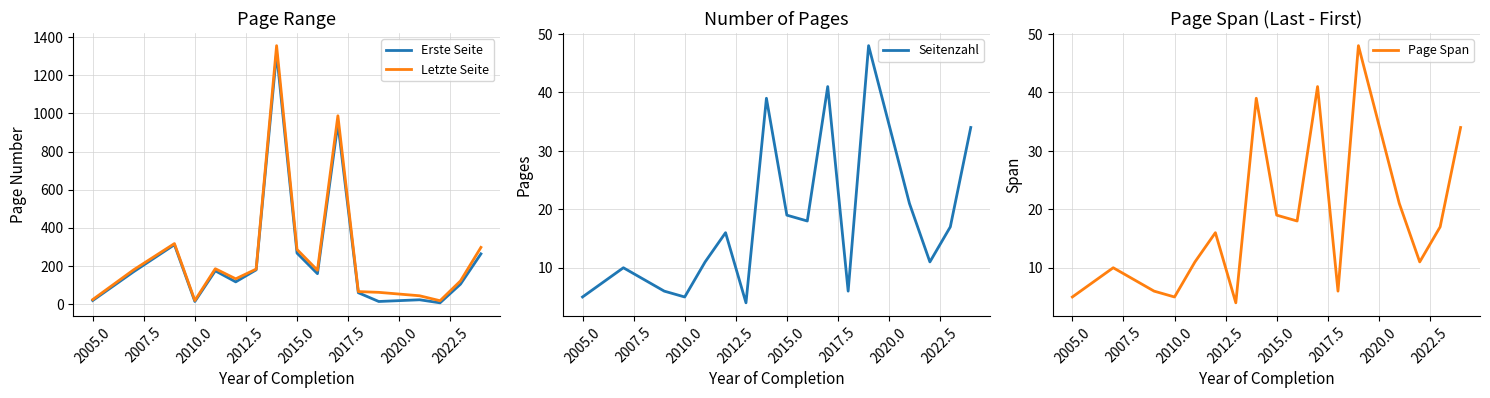

Count the number of categories in the chart.

17